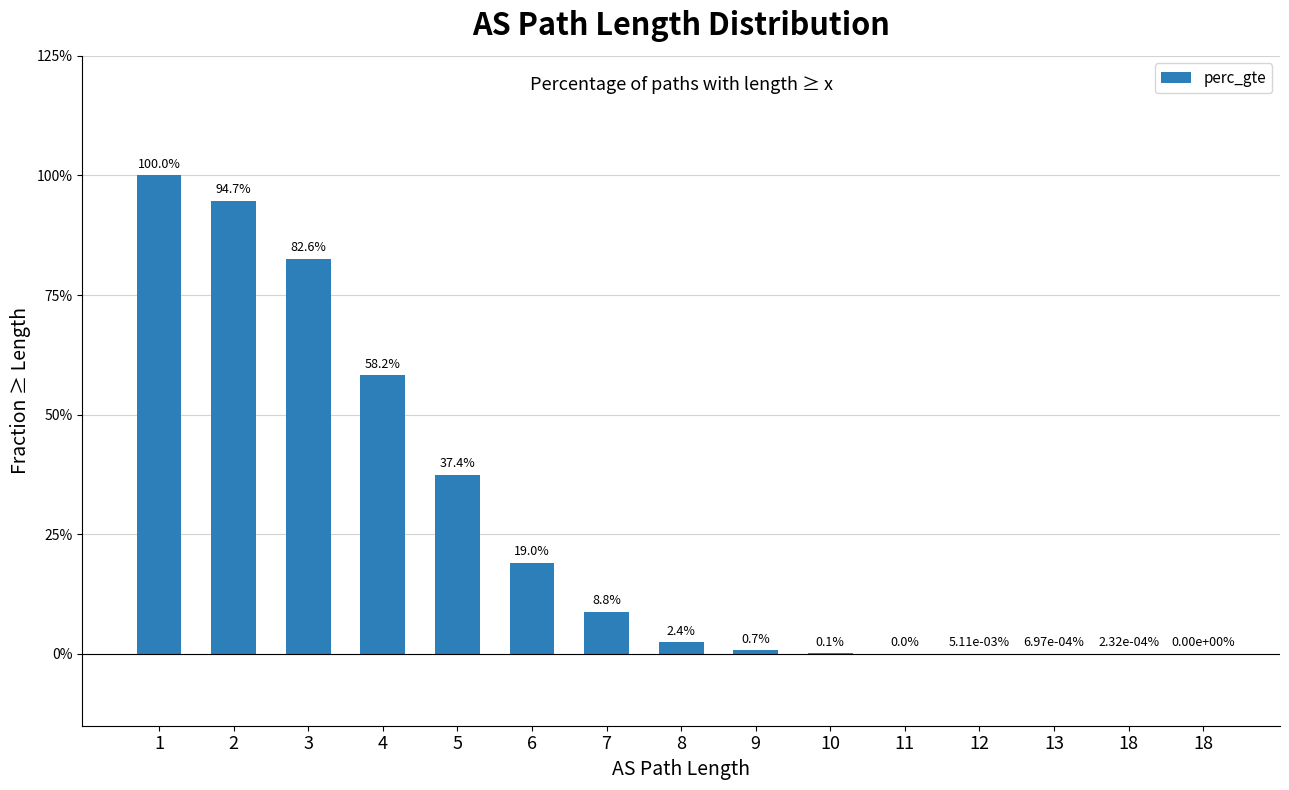

Are the bars horizontal?

No